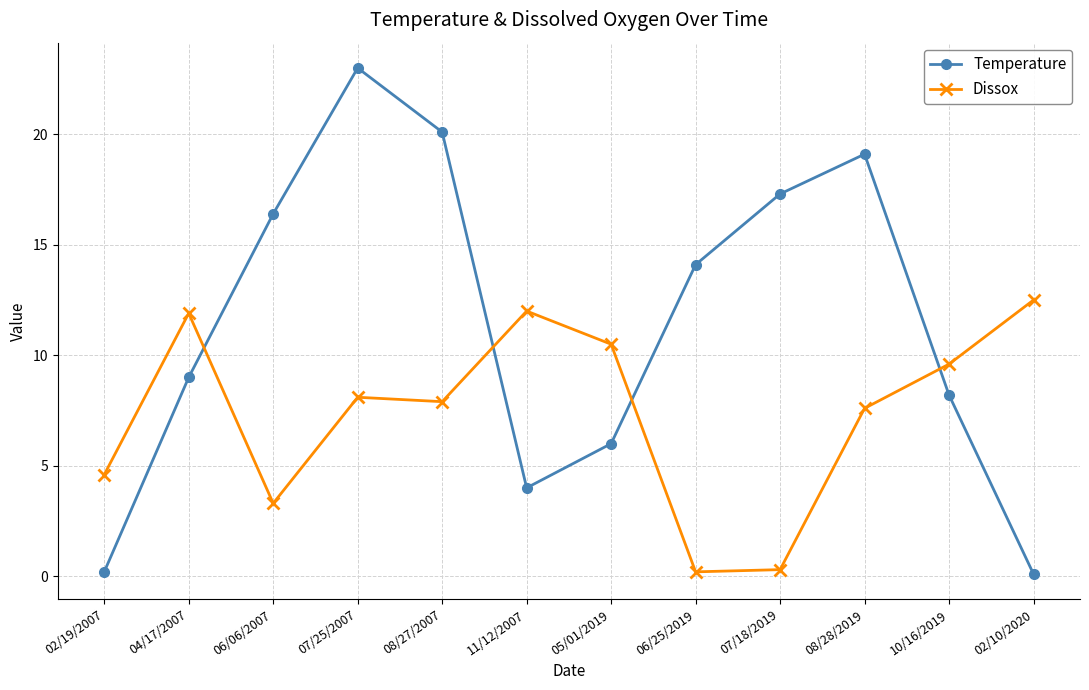

How many categories are shown in the chart?

12